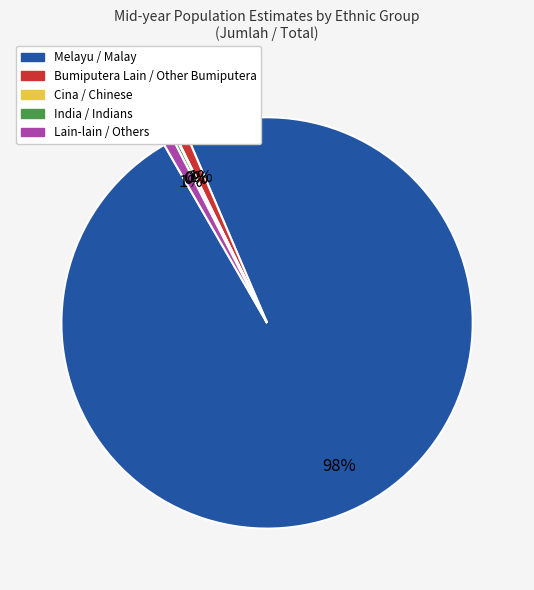

Does Melayu / Malay represent more than half of the total?

Yes